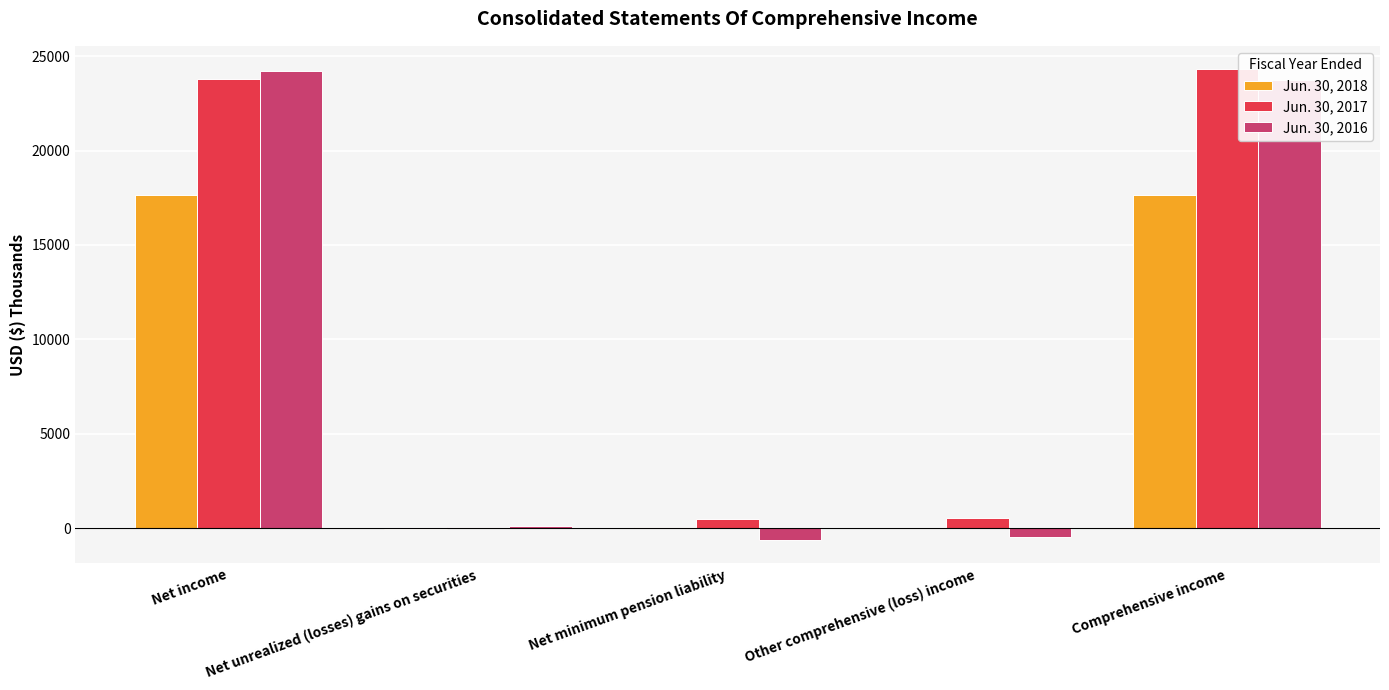

Reading left to right, what are all the values shown in this chart?

Jun. 30, 2018: Net income=17666	Net unrealized (losses) gains on securities=-38	Net minimum pension liability=41	Other comprehensive (loss) income=3	Comprehensive income=17669
Jun. 30, 2017: Net income=23786	Net unrealized (losses) gains on securities=36	Net minimum pension liability=479	Other comprehensive (loss) income=515	Comprehensive income=24301
Jun. 30, 2016: Net income=24237	Net unrealized (losses) gains on securities=128	Net minimum pension liability=-620	Other comprehensive (loss) income=-492	Comprehensive income=23745